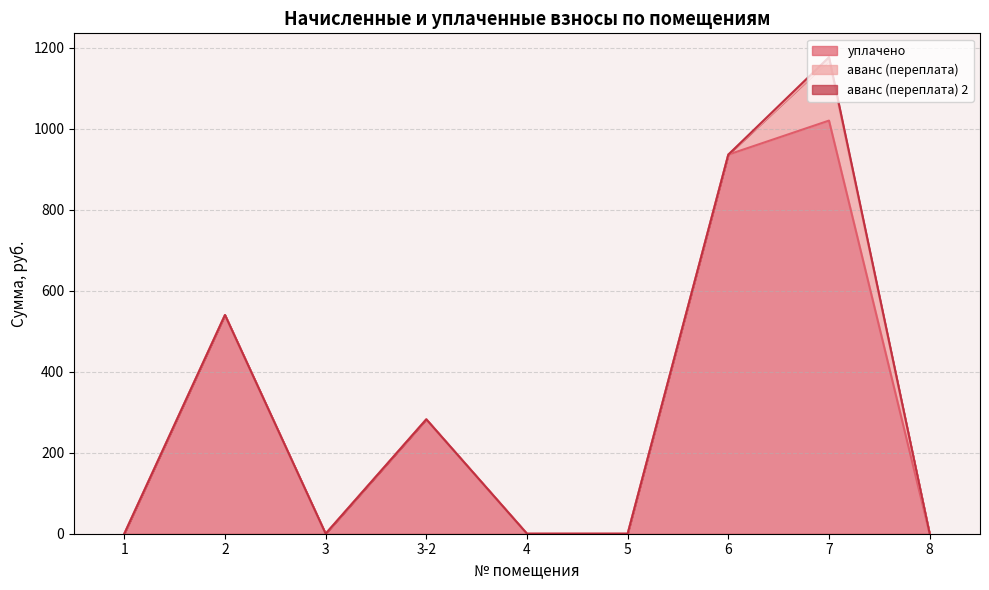

What is the difference between the maximum and minimum values in the аванс (переплата) series?

148.7